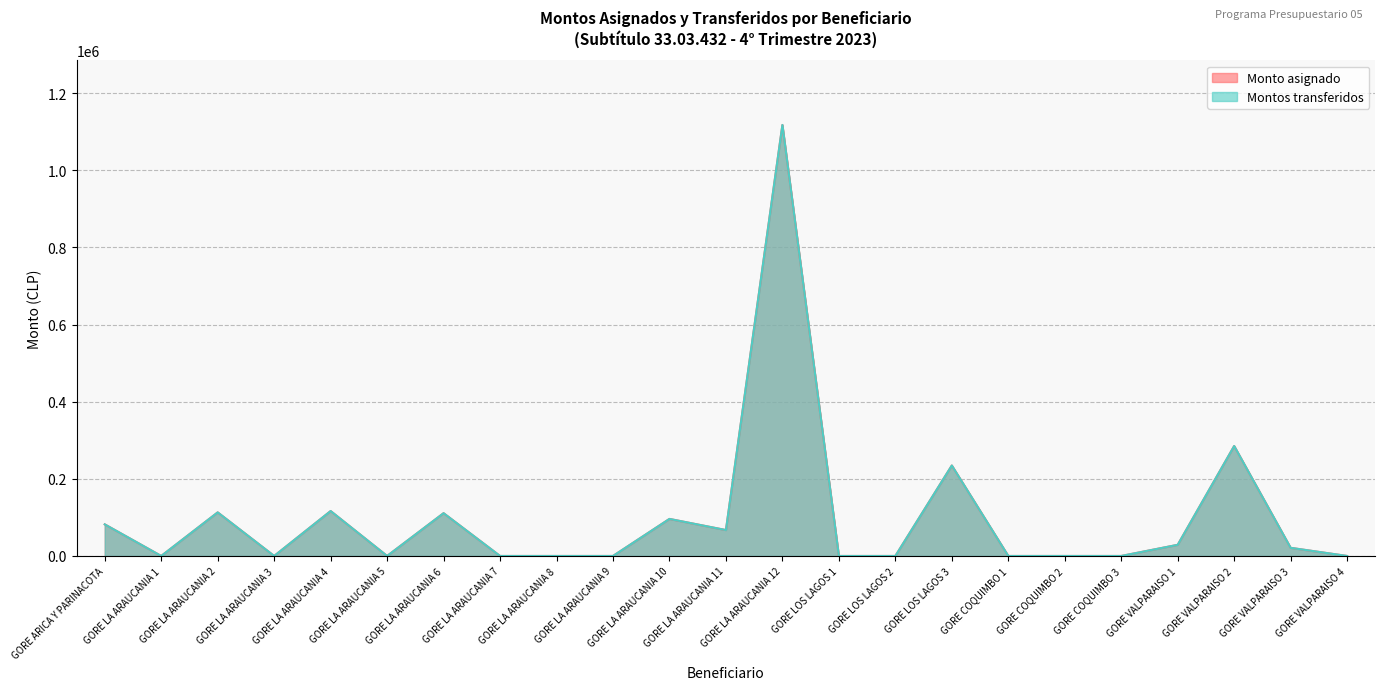

What is the sum of the Montos transferidos values at GORE LA ARAUCANIA 11 and GORE VALPARAISO 4?

67170